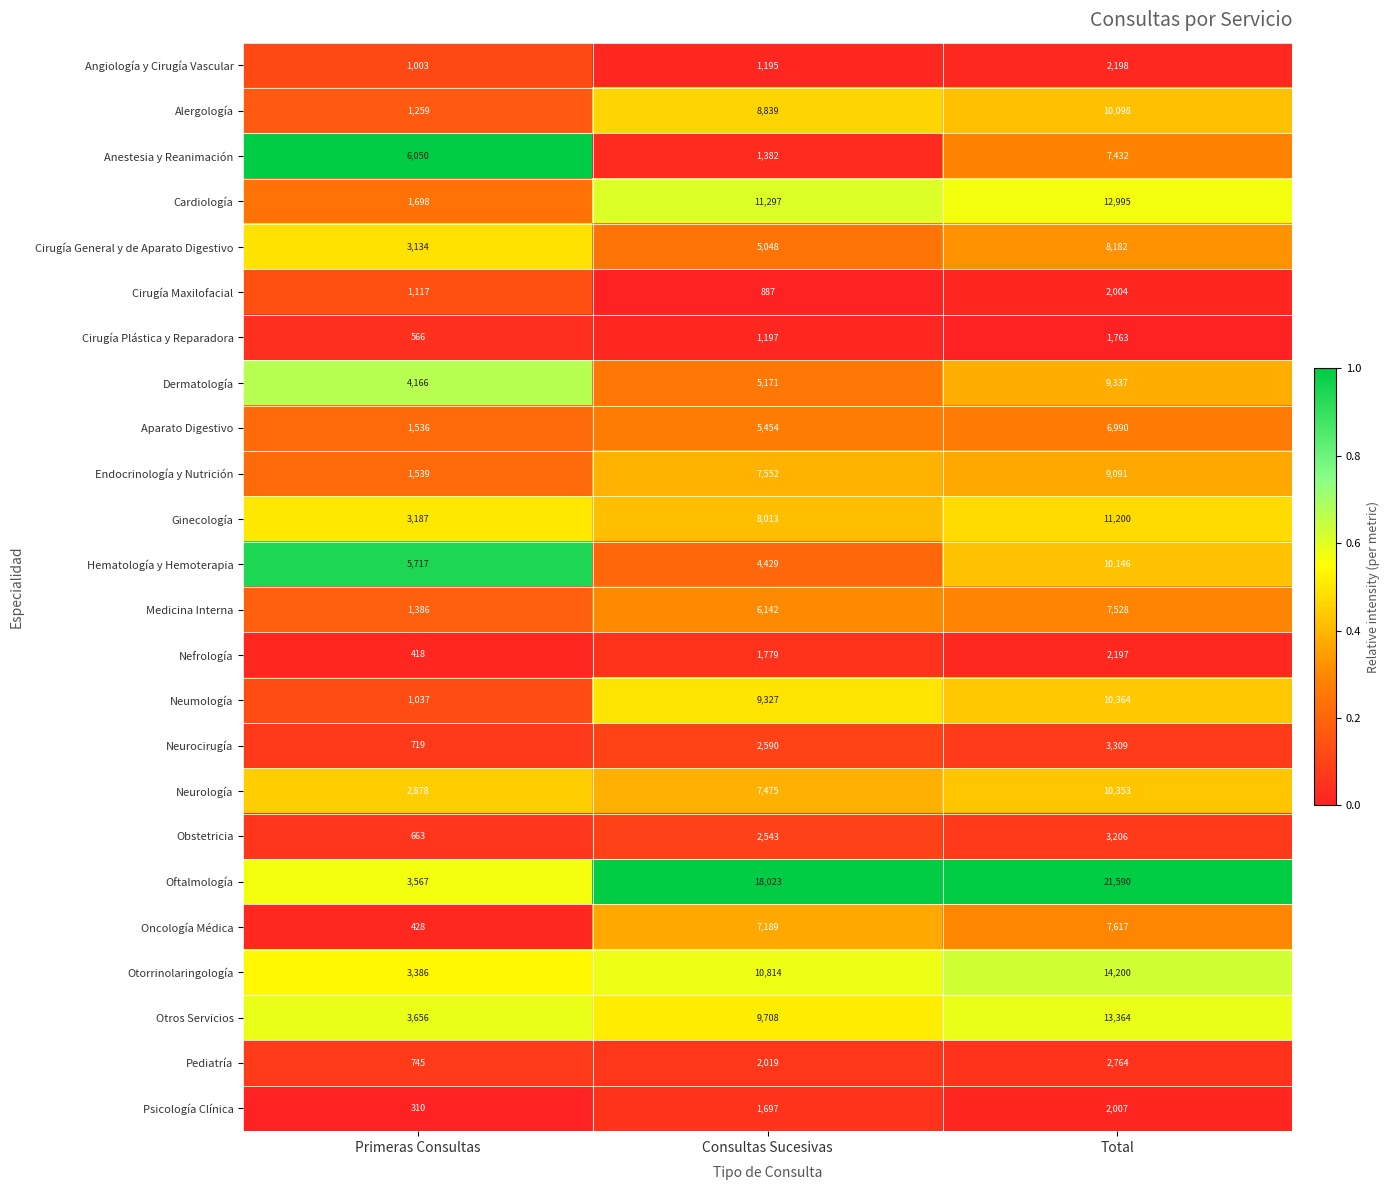

What is the highest value of the Hematología y Hemoterapia series?

10146